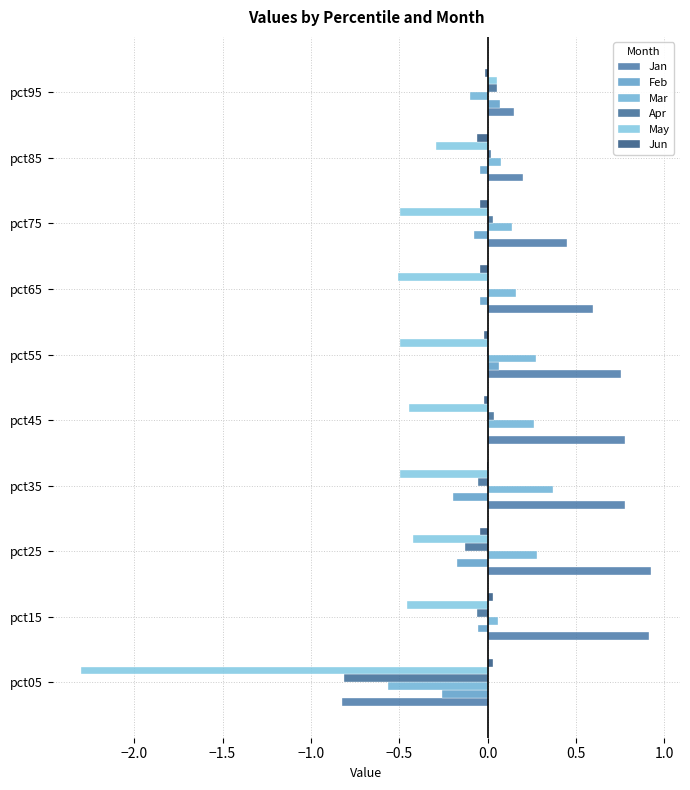

Count the number of categories in the chart.

10